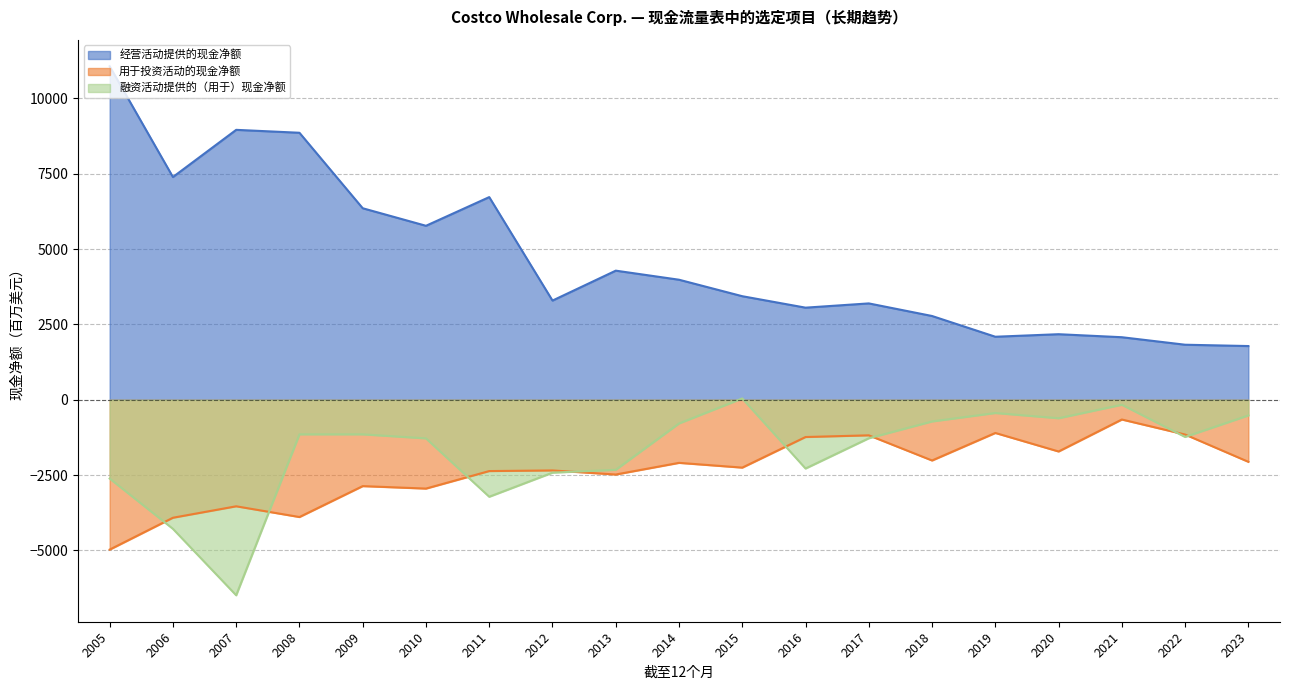

Which series has the largest total across all categories?

经营活动提供的现金净额